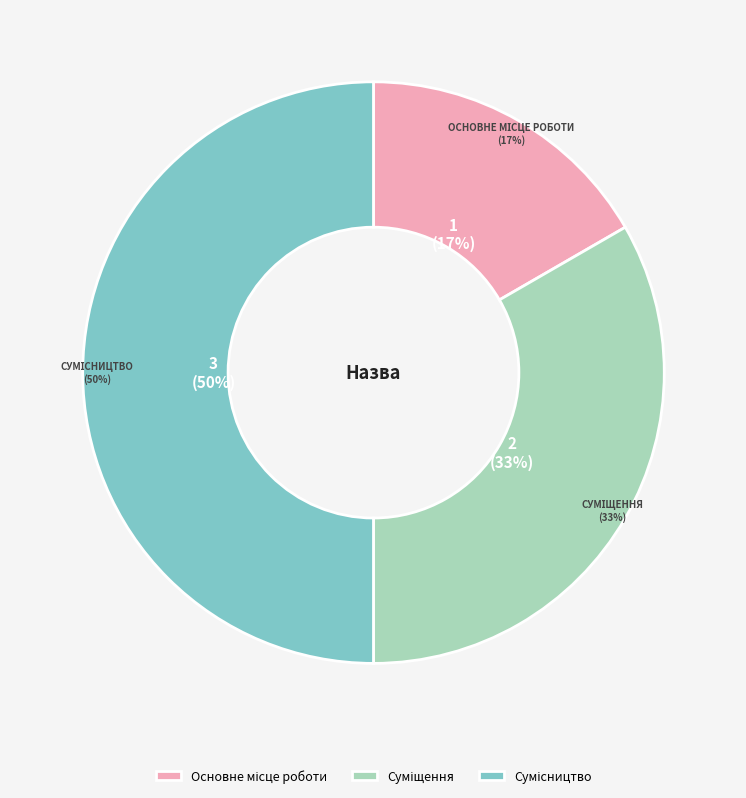

Combined, do Суміщення and Сумісництво account for over 50%?

Yes